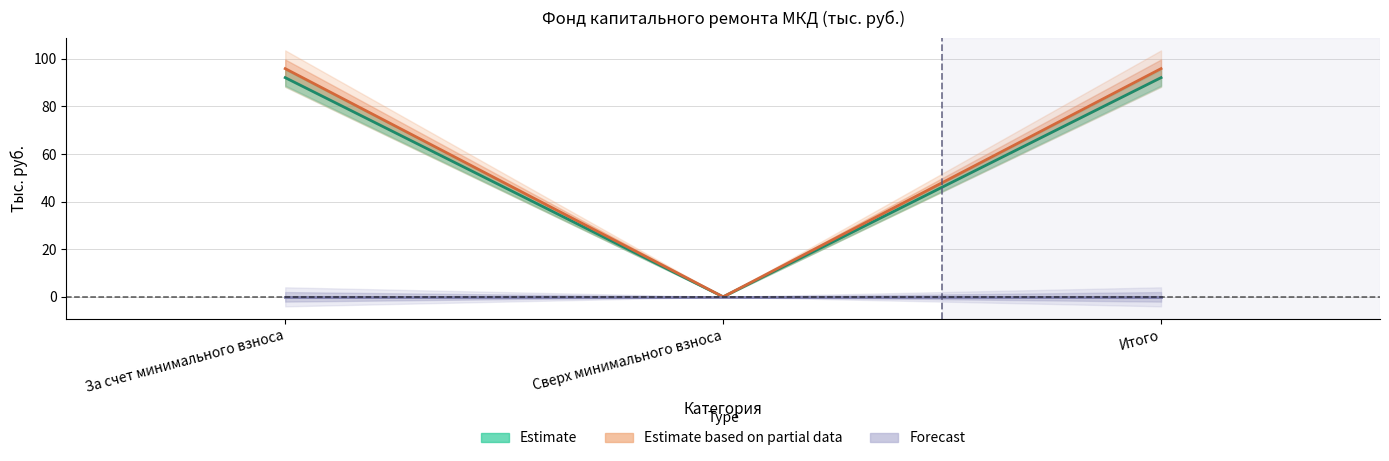

At how many categories does at least one series exceed 82?

2